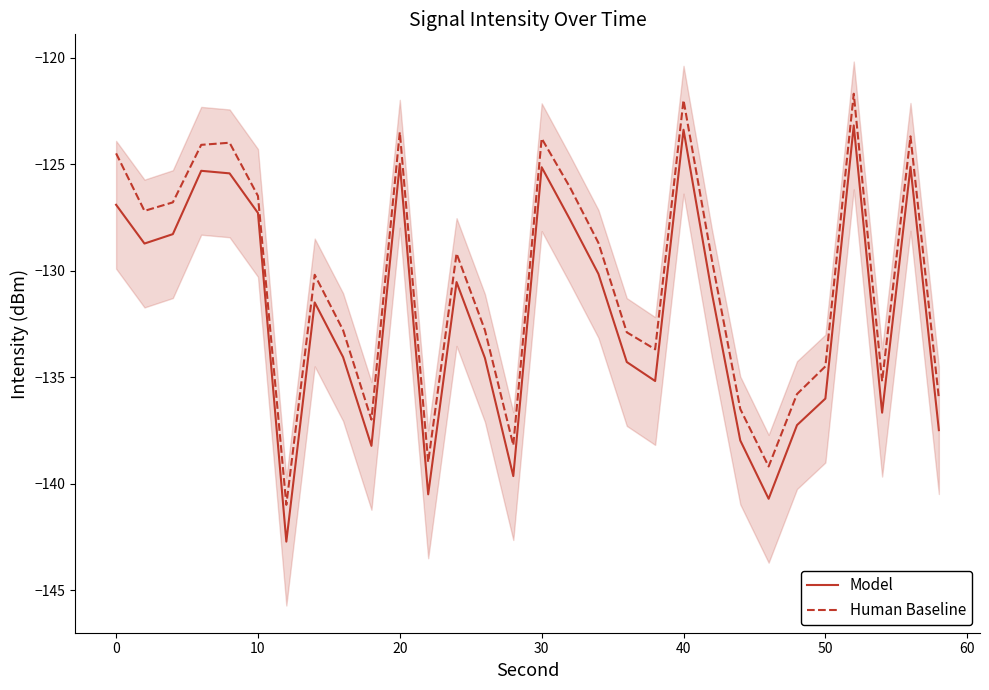

Rank the series by their maximum value, from highest to lowest.

Human Baseline, Model